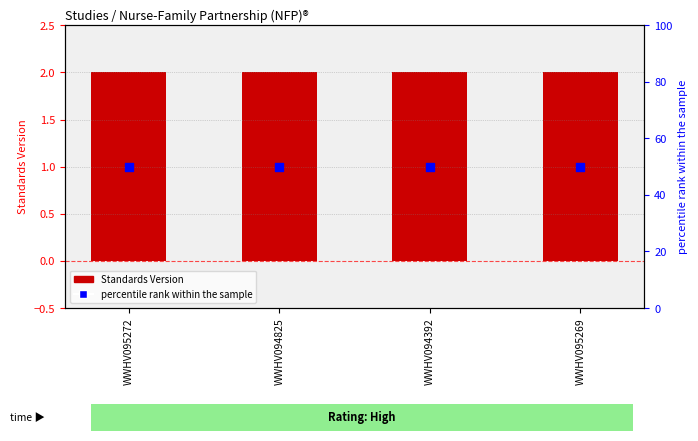

Which series reaches the maximum Y coordinate?

percentile rank within the sample